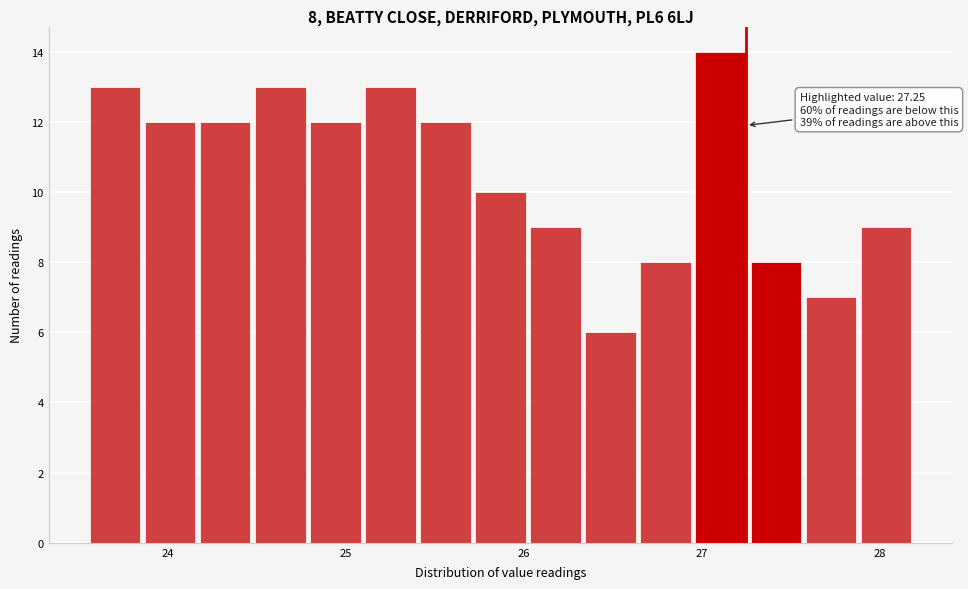

Around what value on the x-axis is the tallest bar? Give the approximate position of its centre, as read against the axis.

27.1